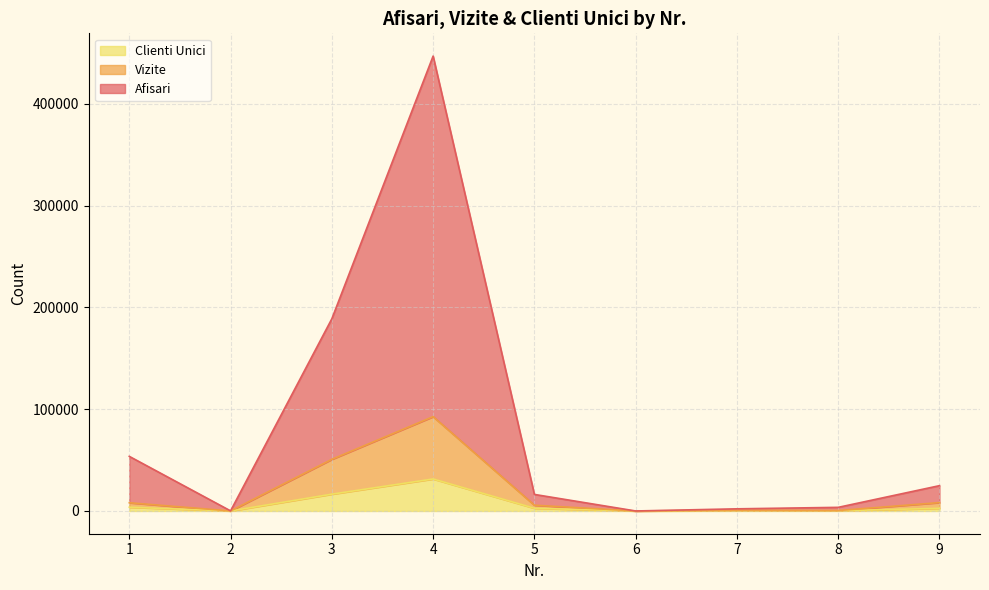

Rank the categories by Afisari value from highest to lowest.

4, 3, 1, 9, 5, 8, 7, 2, 6